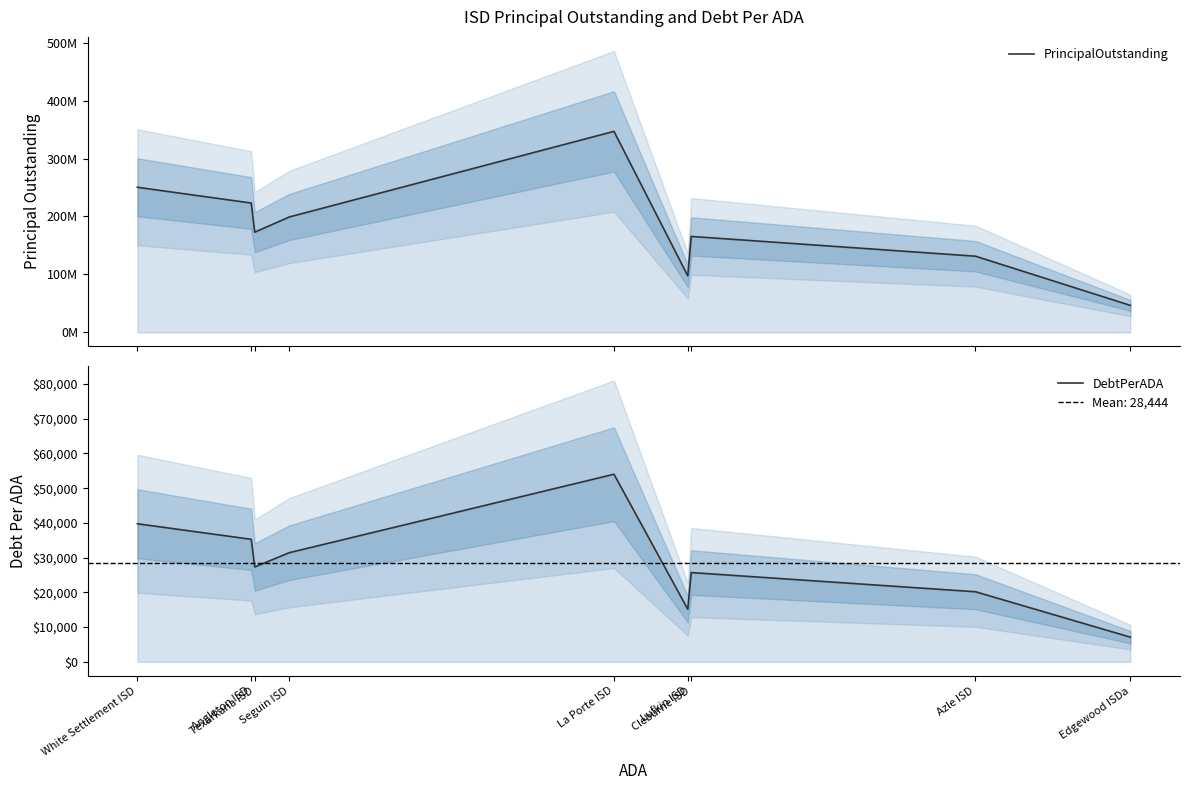

At which category does the chart reach its minimum across all series?

Edgewood ISDa